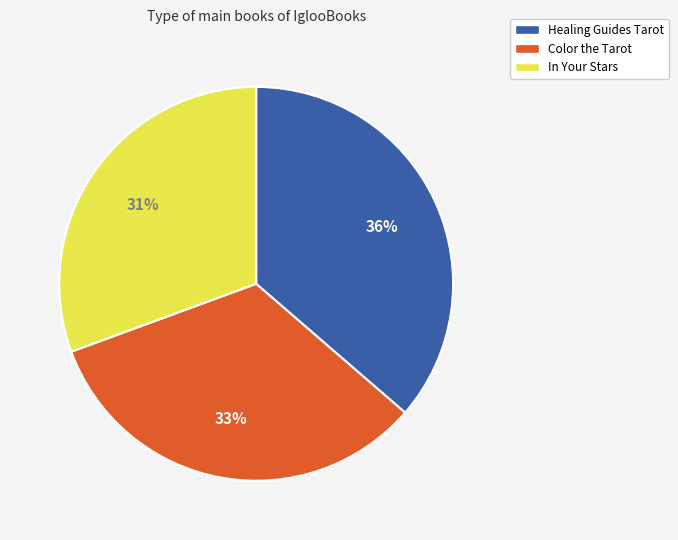

Is there any slice that represents more than half of the pie?

No